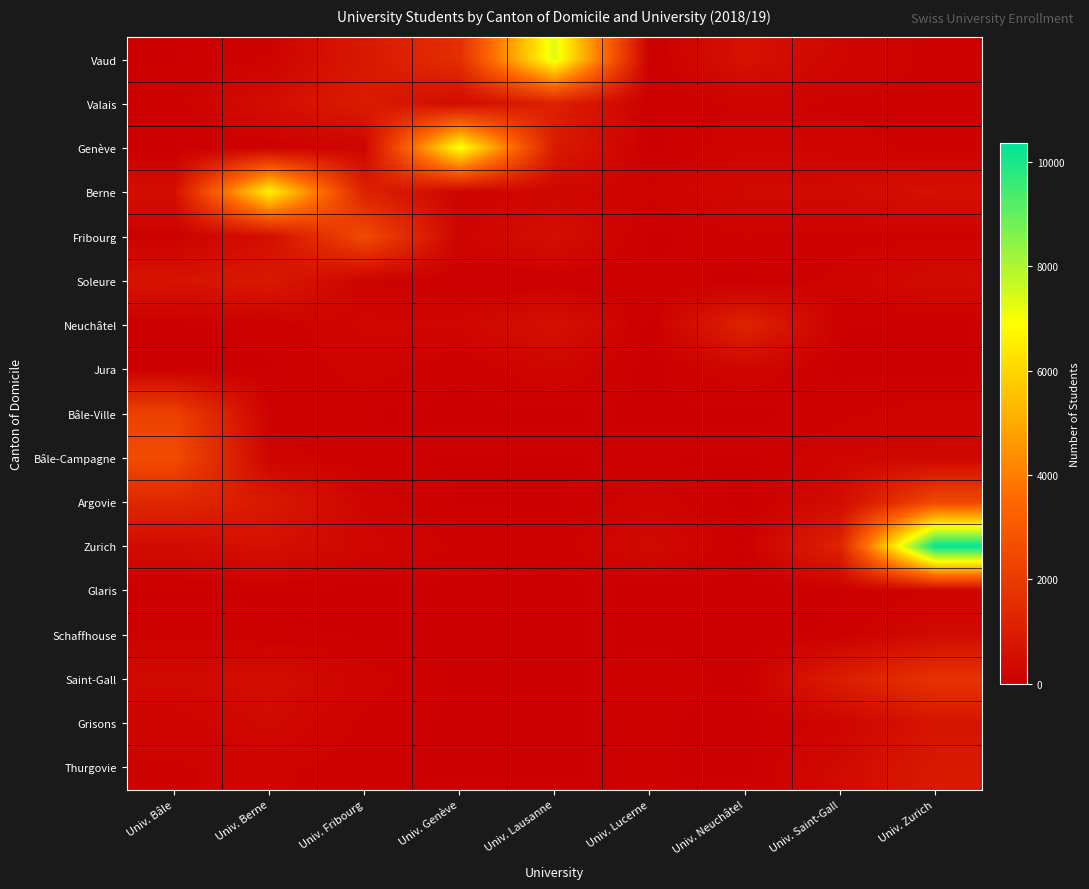

Reading left to right, extract all data points from this chart.

Vaud: Univ. Bâle=36	Univ. Berne=141	Univ. Fribourg=842	Univ. Genève=1609	Univ. Lausanne=7364	Univ. Lucerne=9	Univ. Neuchâtel=624	Univ. Saint-Gall=256	Univ. Zurich=104
Valais: Univ. Bâle=95	Univ. Berne=476	Univ. Fribourg=972	Univ. Genève=393	Univ. Lausanne=1127	Univ. Lucerne=38	Univ. Neuchâtel=155	Univ. Saint-Gall=117	Univ. Zurich=113
Genève: Univ. Bâle=23	Univ. Berne=50	Univ. Fribourg=194	Univ. Genève=7044	Univ. Lausanne=902	Univ. Lucerne=5	Univ. Neuchâtel=224	Univ. Saint-Gall=196	Univ. Zurich=79
Berne: Univ. Bâle=500	Univ. Berne=6640	Univ. Fribourg=1144	Univ. Genève=162	Univ. Lausanne=257	Univ. Lucerne=170	Univ. Neuchâtel=347	Univ. Saint-Gall=381	Univ. Zurich=601
Fribourg: Univ. Bâle=71	Univ. Berne=520	Univ. Fribourg=2540	Univ. Genève=185	Univ. Lausanne=535	Univ. Lucerne=7	Univ. Neuchâtel=135	Univ. Saint-Gall=98	Univ. Zurich=104
Soleure: Univ. Bâle=672	Univ. Berne=877	Univ. Fribourg=149	Univ. Genève=18	Univ. Lausanne=22	Univ. Lucerne=79	Univ. Neuchâtel=12	Univ. Saint-Gall=168	Univ. Zurich=417
Neuchâtel: Univ. Bâle=17	Univ. Berne=58	Univ. Fribourg=261	Univ. Genève=256	Univ. Lausanne=596	Univ. Lucerne=2	Univ. Neuchâtel=1204	Univ. Saint-Gall=48	Univ. Zurich=20
Jura: Univ. Bâle=37	Univ. Berne=33	Univ. Fribourg=201	Univ. Genève=55	Univ. Lausanne=250	Univ. Lucerne=1	Univ. Neuchâtel=251	Univ. Saint-Gall=14	Univ. Zurich=10
Bâle-Ville: Univ. Bâle=2217	Univ. Berne=116	Univ. Fribourg=41	Univ. Genève=14	Univ. Lausanne=15	Univ. Lucerne=36	Univ. Neuchâtel=3	Univ. Saint-Gall=110	Univ. Zurich=202
Bâle-Campagne: Univ. Bâle=2584	Univ. Berne=186	Univ. Fribourg=70	Univ. Genève=22	Univ. Lausanne=13	Univ. Lucerne=43	Univ. Neuchâtel=5	Univ. Saint-Gall=249	Univ. Zurich=258
Argovie: Univ. Bâle=1331	Univ. Berne=885	Univ. Fribourg=208	Univ. Genève=31	Univ. Lausanne=30	Univ. Lucerne=210	Univ. Neuchâtel=9	Univ. Saint-Gall=417	Univ. Zurich=2426
Zurich: Univ. Bâle=402	Univ. Berne=560	Univ. Fribourg=275	Univ. Genève=127	Univ. Lausanne=66	Univ. Lucerne=385	Univ. Neuchâtel=22	Univ. Saint-Gall=1207	Univ. Zurich=10362
Glaris: Univ. Bâle=26	Univ. Berne=30	Univ. Fribourg=14	Univ. Genève=1	Univ. Lausanne=4	Univ. Lucerne=9	Univ. Neuchâtel=0	Univ. Saint-Gall=33	Univ. Zurich=141
Schaffhouse: Univ. Bâle=97	Univ. Berne=54	Univ. Fribourg=28	Univ. Genève=5	Univ. Lausanne=1	Univ. Lucerne=16	Univ. Neuchâtel=1	Univ. Saint-Gall=59	Univ. Zurich=376
Saint-Gall: Univ. Bâle=355	Univ. Berne=485	Univ. Fribourg=193	Univ. Genève=24	Univ. Lausanne=15	Univ. Lucerne=104	Univ. Neuchâtel=6	Univ. Saint-Gall=1017	Univ. Zurich=1757
Grisons: Univ. Bâle=165	Univ. Berne=359	Univ. Fribourg=115	Univ. Genève=11	Univ. Lausanne=18	Univ. Lucerne=54	Univ. Neuchâtel=4	Univ. Saint-Gall=200	Univ. Zurich=700
Thurgovie: Univ. Bâle=134	Univ. Berne=164	Univ. Fribourg=71	Univ. Genève=11	Univ. Lausanne=9	Univ. Lucerne=56	Univ. Neuchâtel=4	Univ. Saint-Gall=384	Univ. Zurich=882